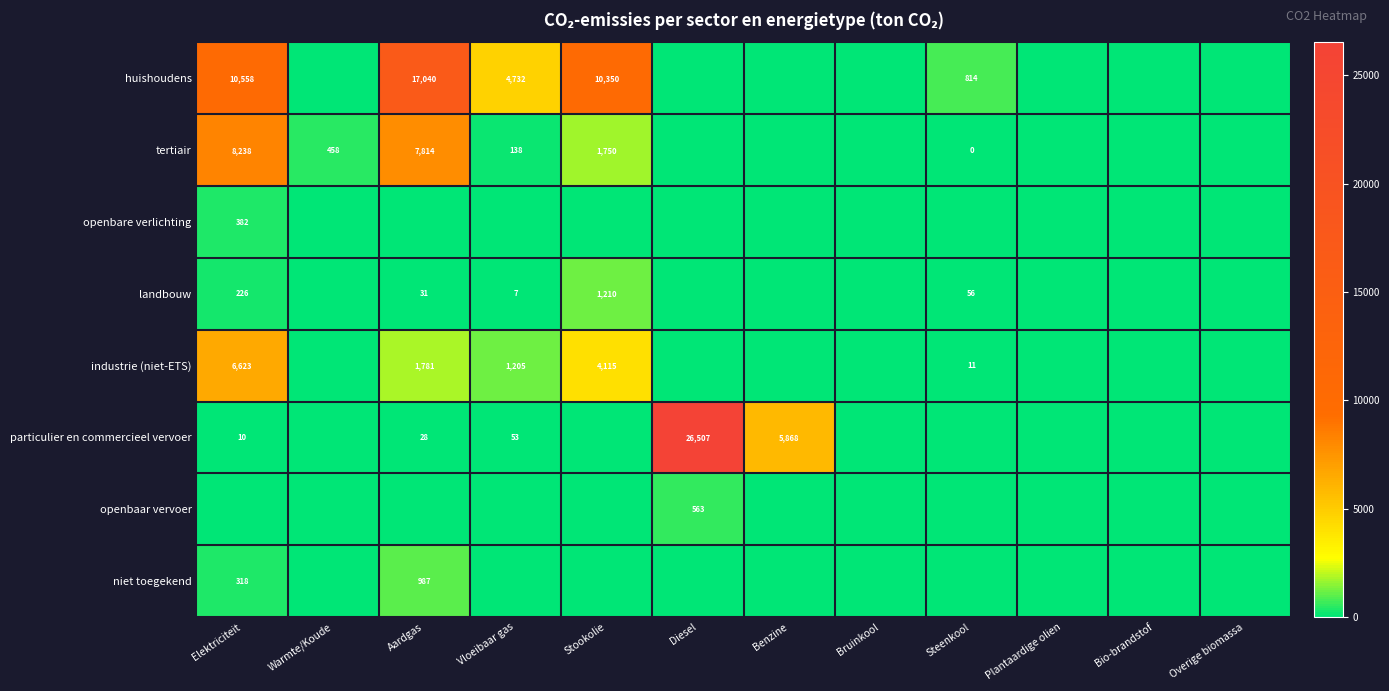

The niet toegekend series shows 318 at Elektriciteit. True or false?

True